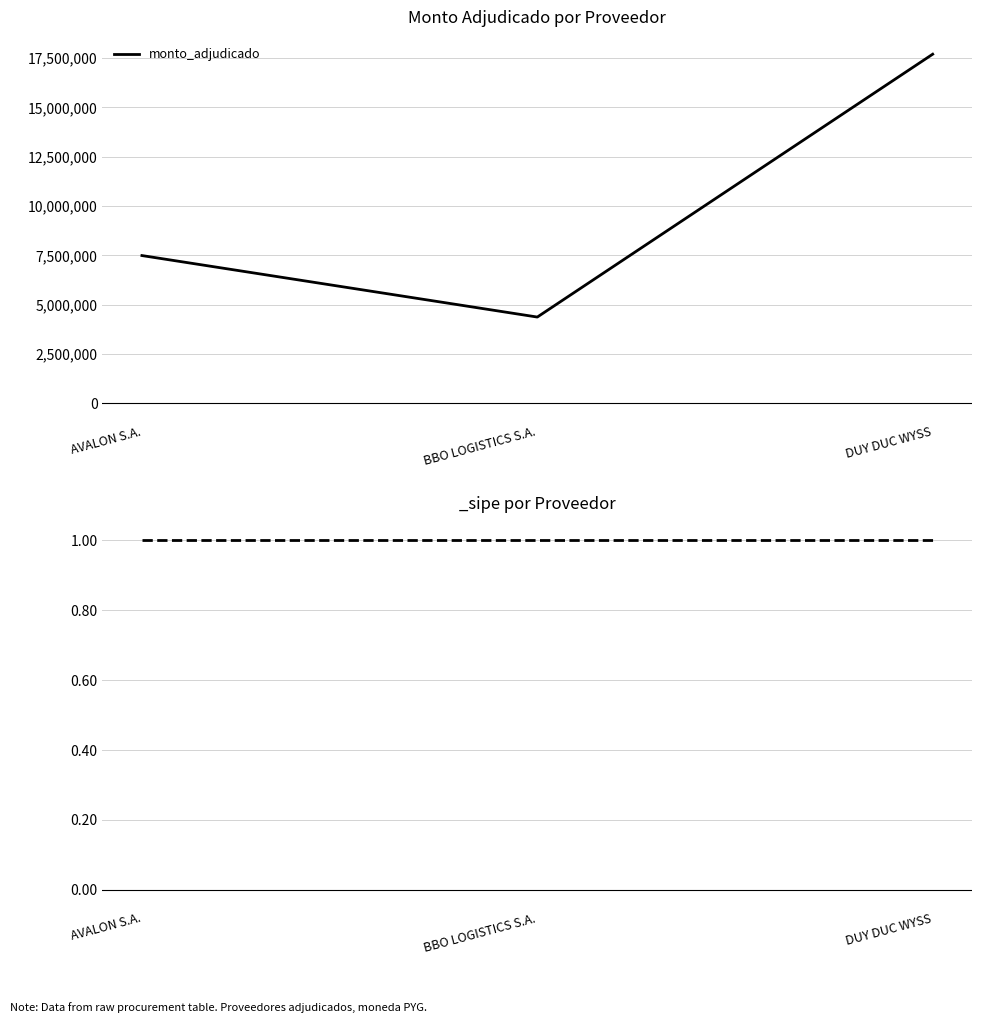

What is the difference between the values at AVALON S.A. and DUY DUC WYSS?

10192000